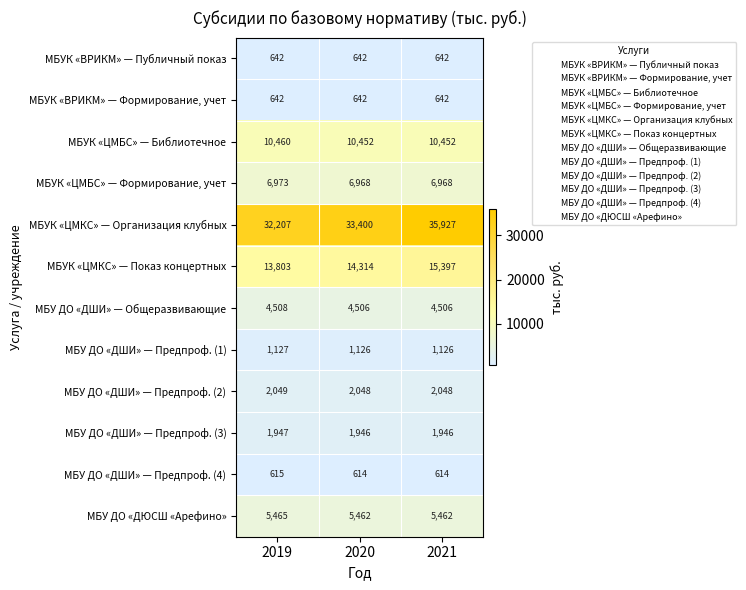

What is the difference between the МБУК «ЦМБС» — Библиотечное values at 2020 and 2019?

8